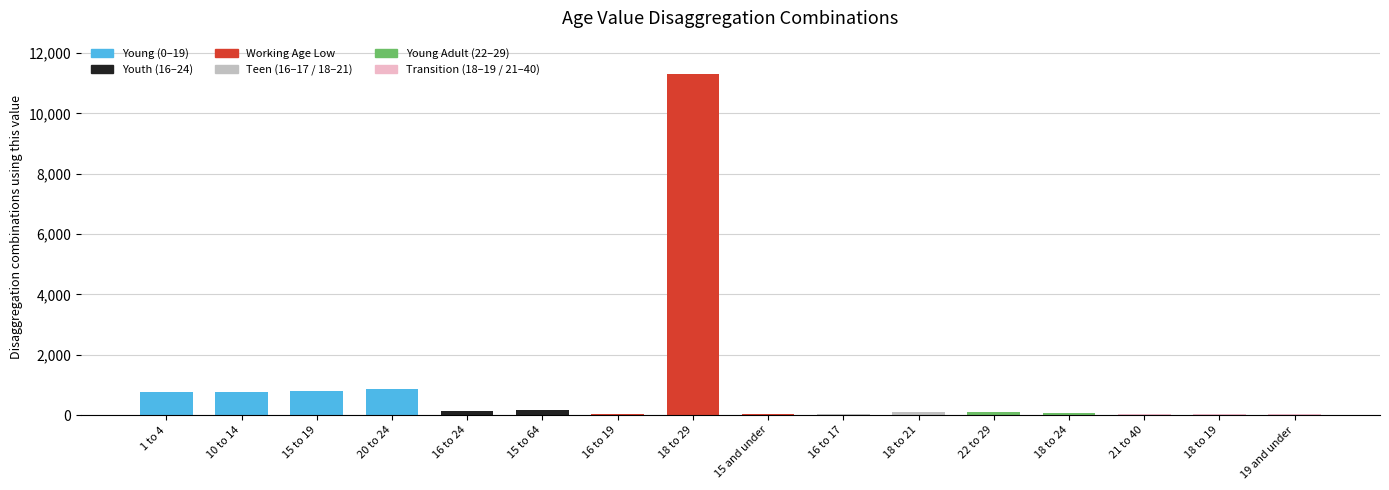

Where is the data nearest to the value 5662?

20 to 24